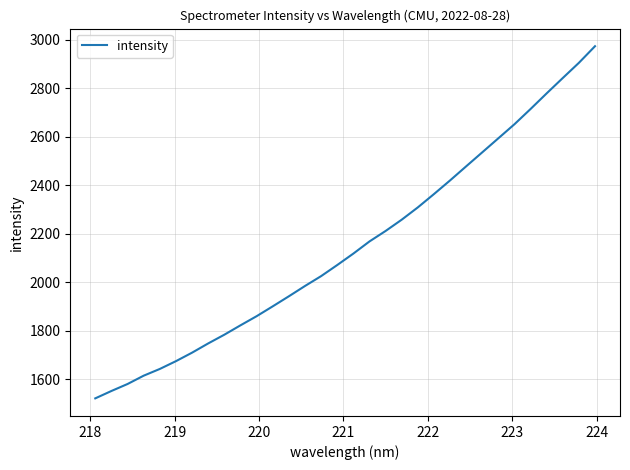

What is the difference between the maximum and minimum values?

1450.5